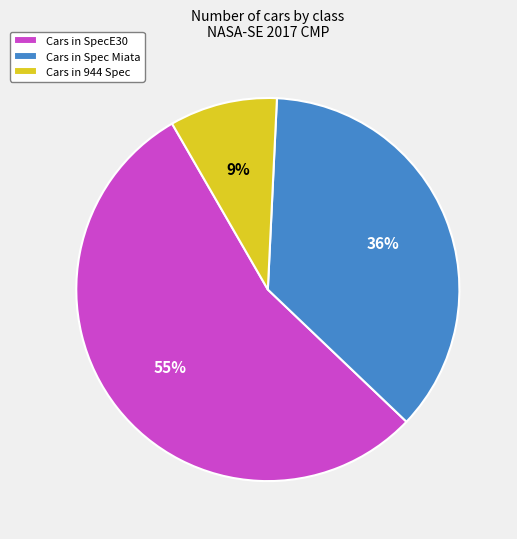

How many slices are in this pie chart?

3